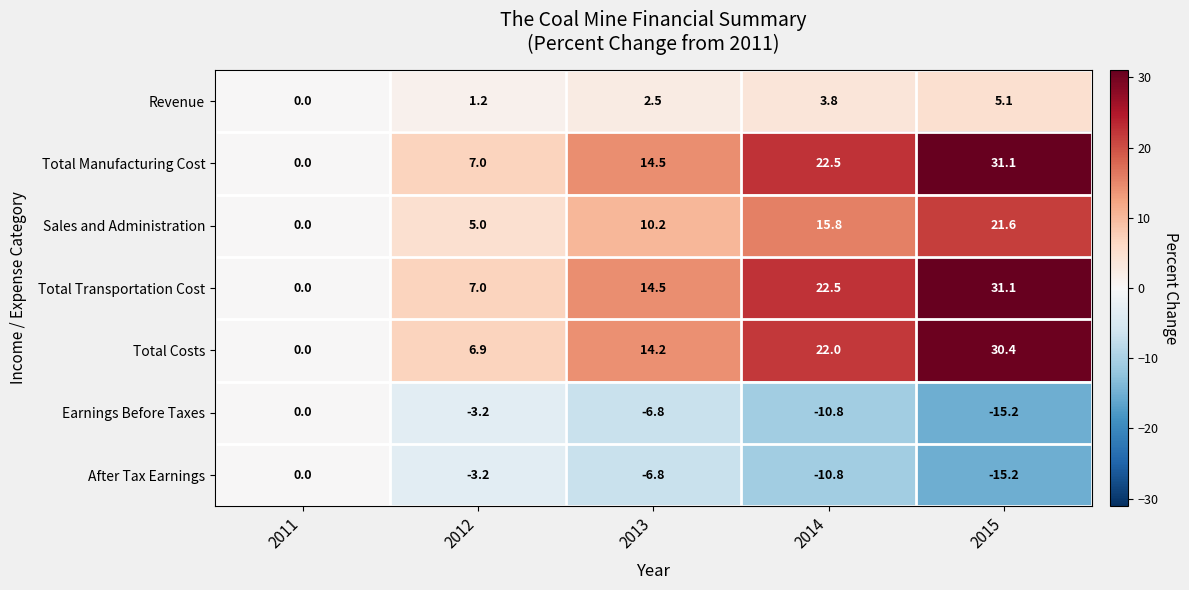

At which label is Revenue closest to 2?

2013